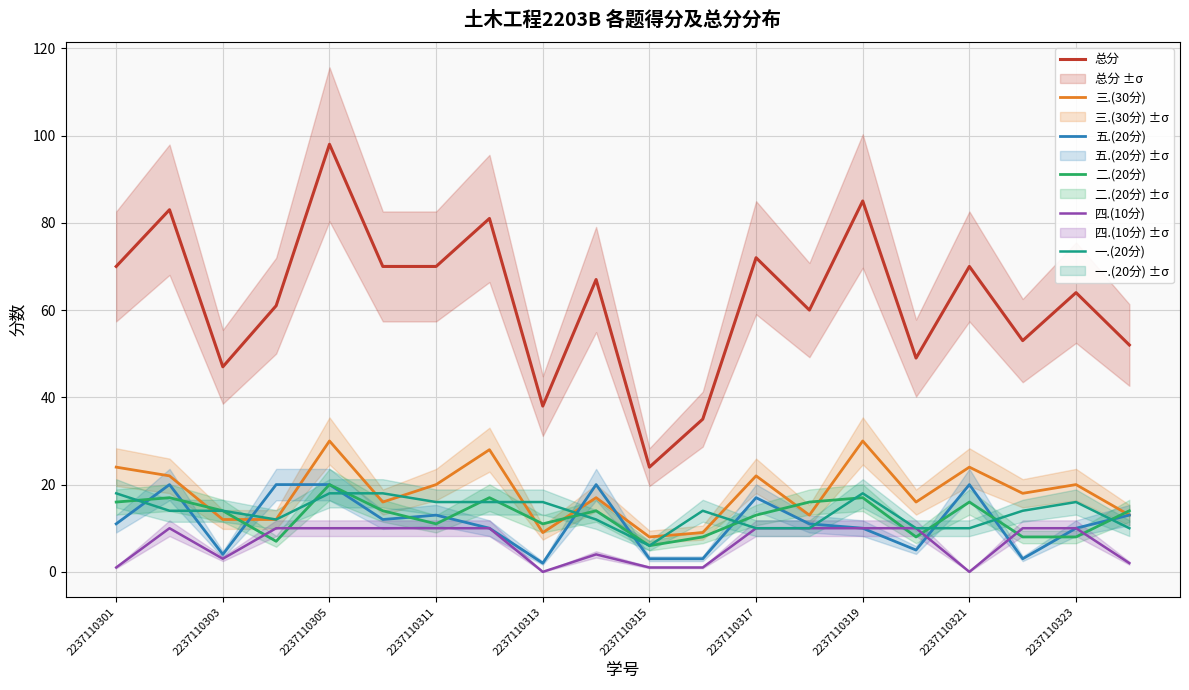

Which category has the highest value in the 总分 series?

2237110305